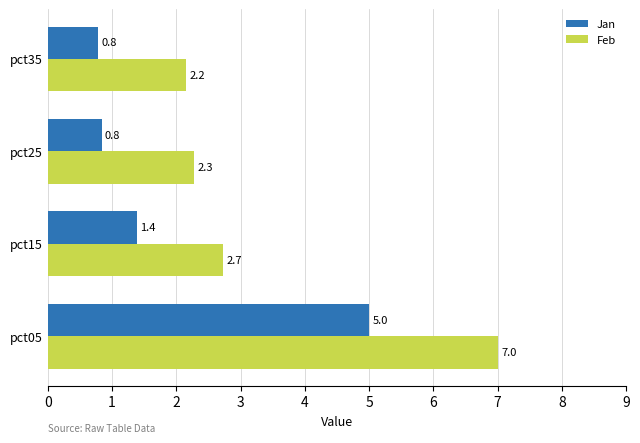

What is the total value across all series at pct15?

4.1